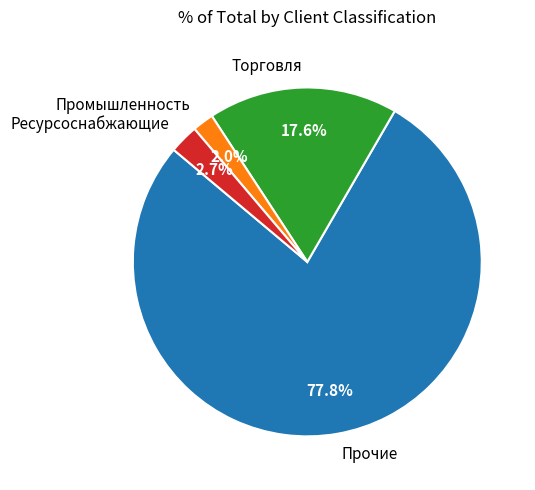

Which slice represents more than half of the pie?

Прочие